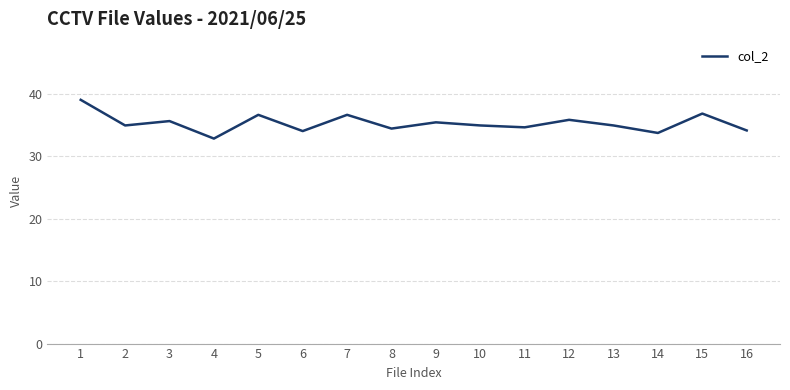

Read the value at 9.

35.4